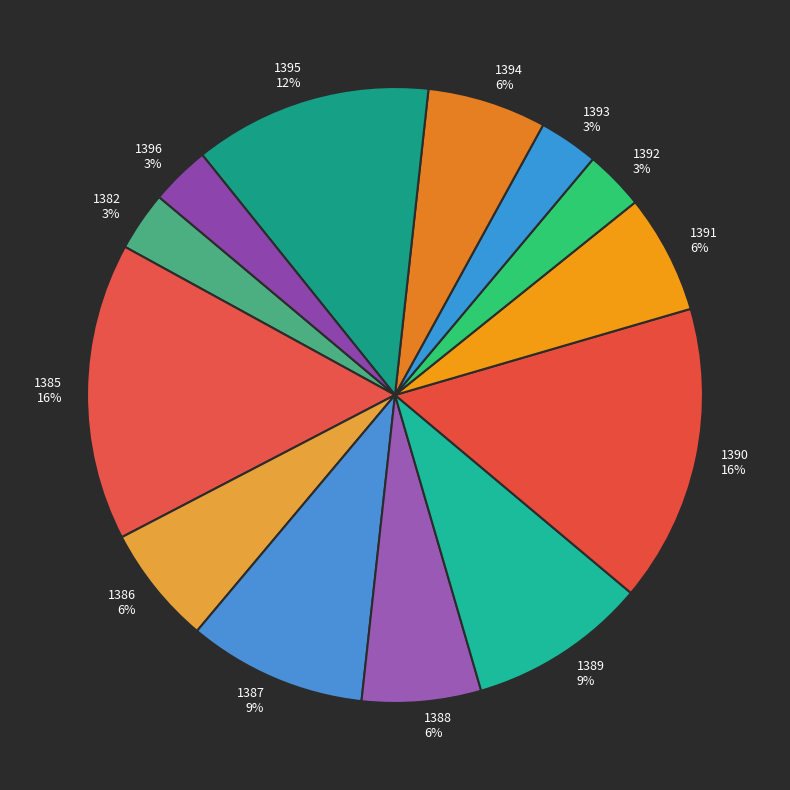

Count the number of slices in the pie.

13